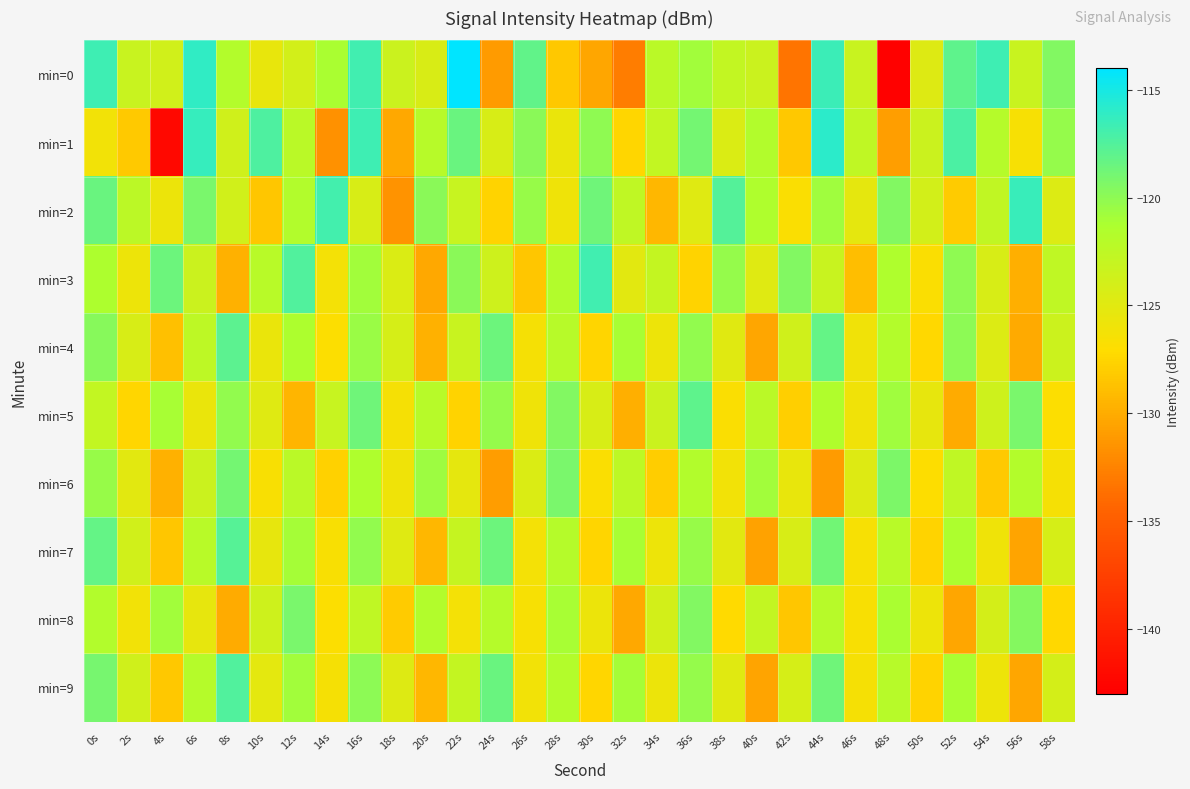

At 50s, list the series in order from smallest to largest.

min=7, min=9, min=4, min=6, min=3, min=8, min=5, min=0, min=2, min=1